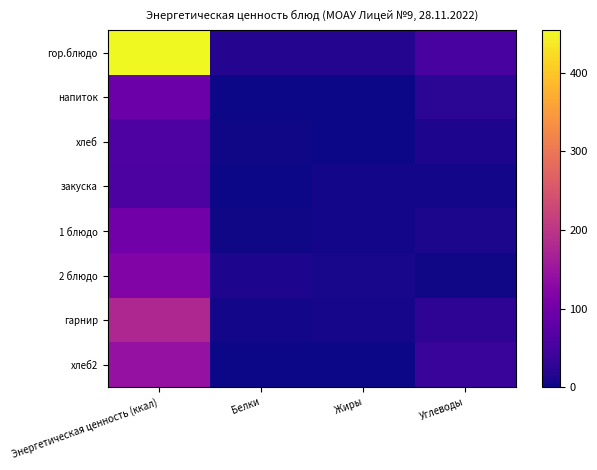

Reading left to right, extract all data points from this chart.

гор.блюдо: Энергетическая ценность (ккал)=454.0	Белки=16.5	Жиры=17.7	Углеводы=53.0
напиток: Энергетическая ценность (ккал)=92.8	Белки=0.0	Жиры=0.0	Углеводы=23.2
хлеб: Энергетическая ценность (ккал)=58.8	Белки=1.9	Жиры=0.2	Углеводы=12.3
закуска: Энергетическая ценность (ккал)=57.8	Белки=0.9	Жиры=3.9	Углеводы=4.8
1 блюдо: Энергетическая ценность (ккал)=99.4	Белки=3.0	Жиры=5.0	Углеводы=10.5
2 блюдо: Энергетическая ценность (ккал)=118.8	Белки=11.2	Жиры=7.7	Углеводы=3.1
гарнир: Энергетическая ценность (ккал)=178.5	Белки=4.5	Жиры=6.2	Углеводы=24.9
хлеб2: Энергетическая ценность (ккал)=142.0	Белки=0.2	Жиры=0.0	Углеводы=35.8